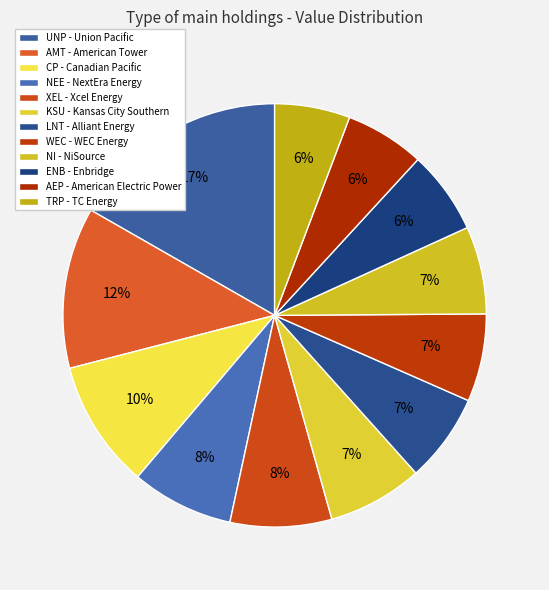

What is the change in value from KSU to ENB?

-2831000